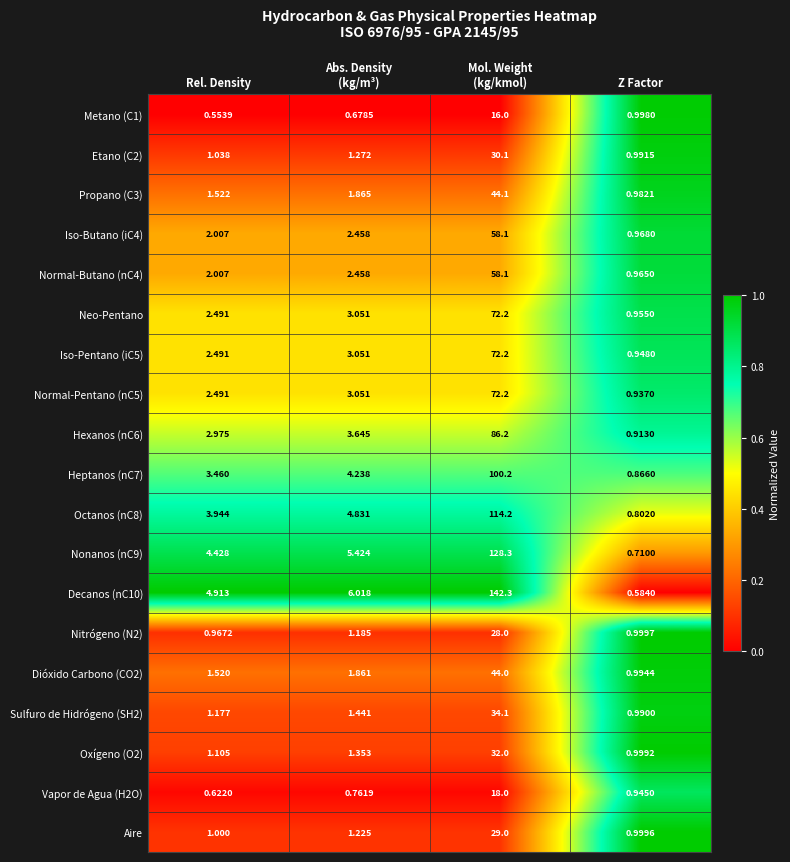

Where is Vapor de Agua (H2O) nearest to the value 9?

Z Factor